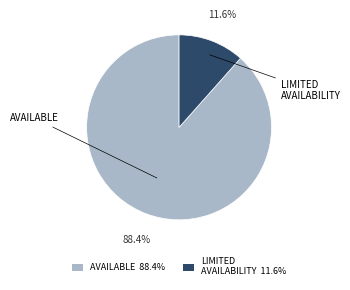

Is there any slice that represents more than half of the pie?

Yes